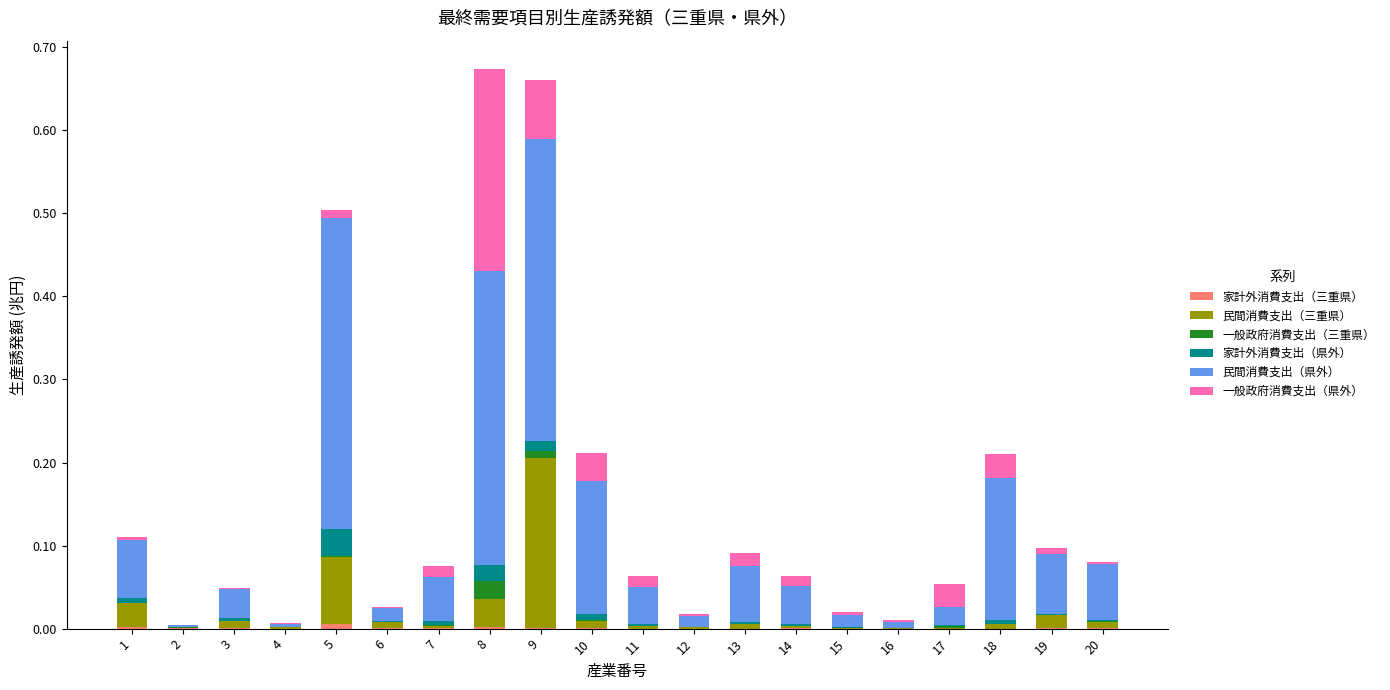

Are the bars grouped side by side (vs. stacked)?

No